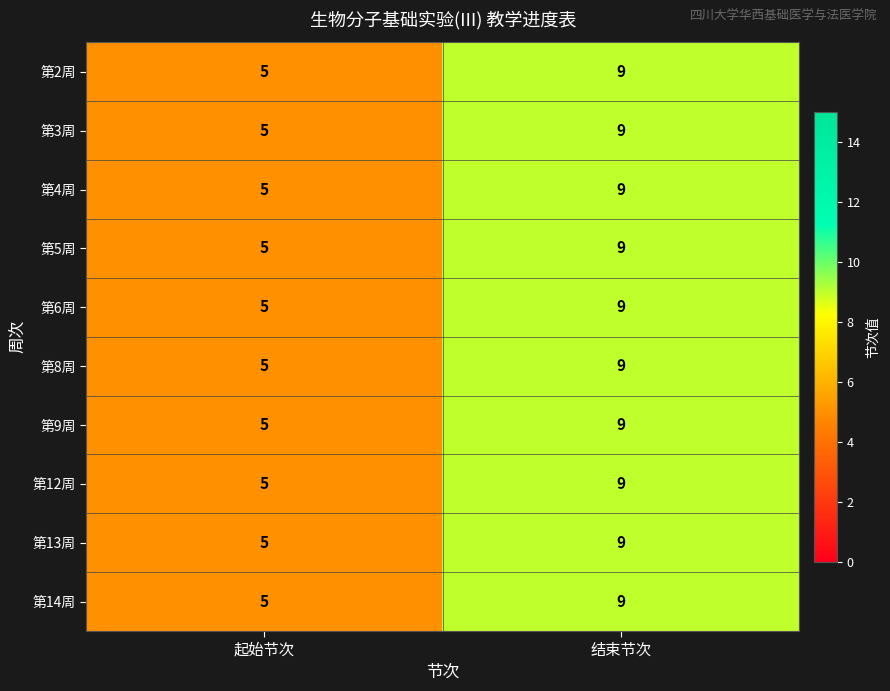

What is the difference between the maximum and minimum values in the 第5周 series?

4